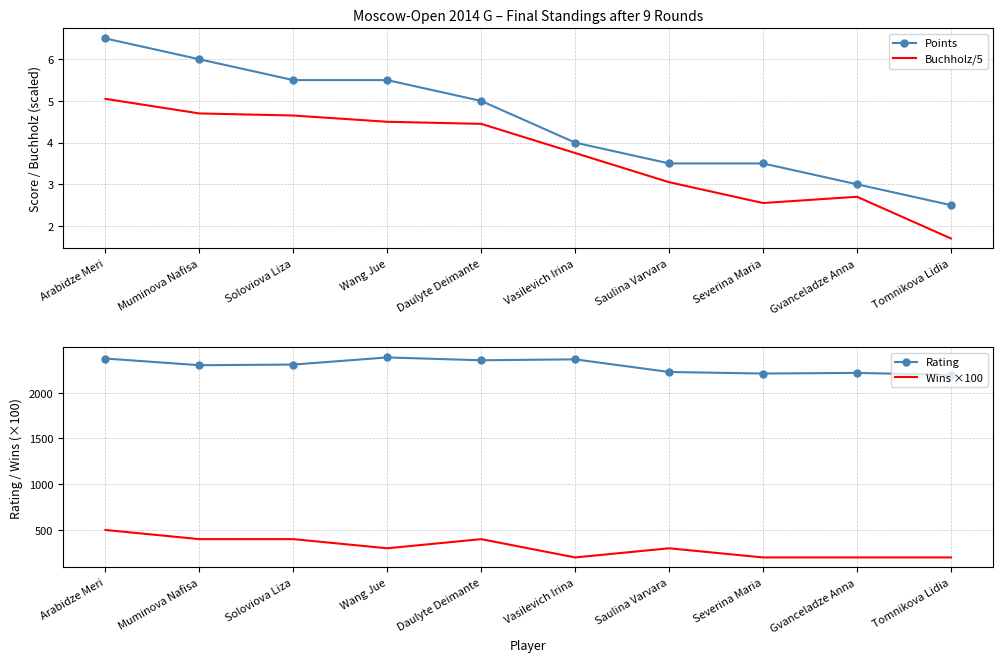

List the labels in order of Points value, largest first.

Arabidze Meri, Muminova Nafisa, Soloviova Liza, Wang Jue, Daulyte Deimante, Vasilevich Irina, Saulina Varvara, Severina Maria, Gvanceladze Anna, Tomnikova Lidia